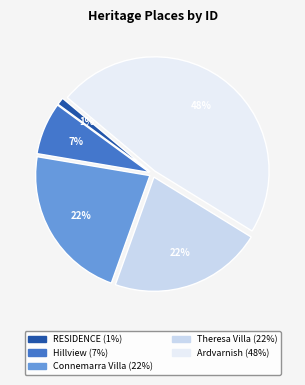

What portion of the pie excludes Connemarra Villa?

77.8%